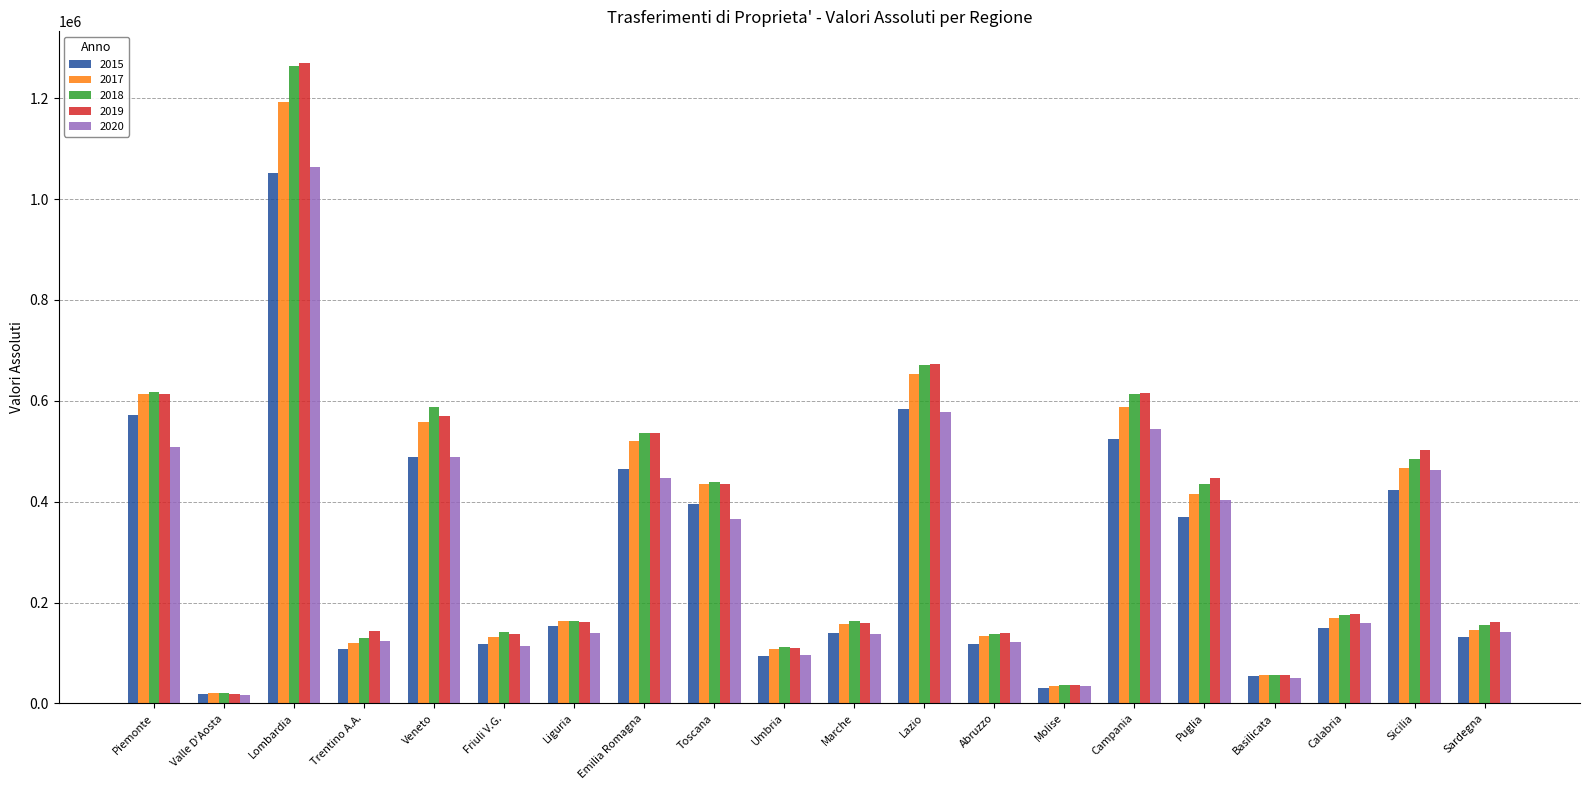

What is the maximum value shown in the chart?

1269299